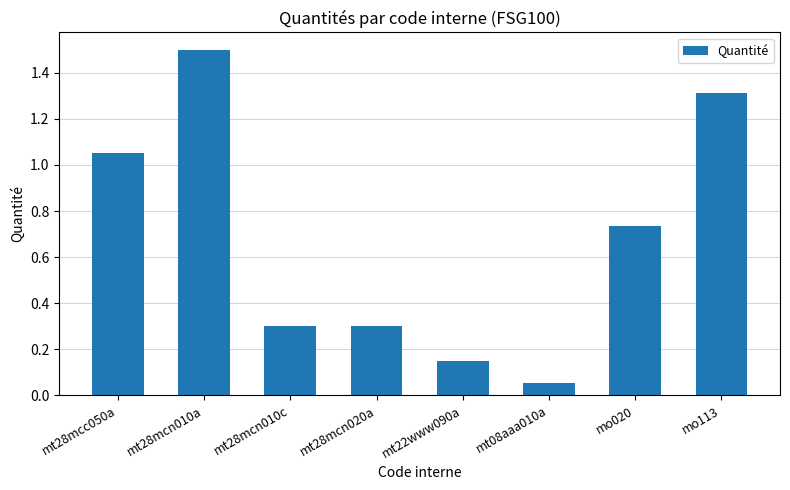

What is the label of the 7th bar from the left?

mo020